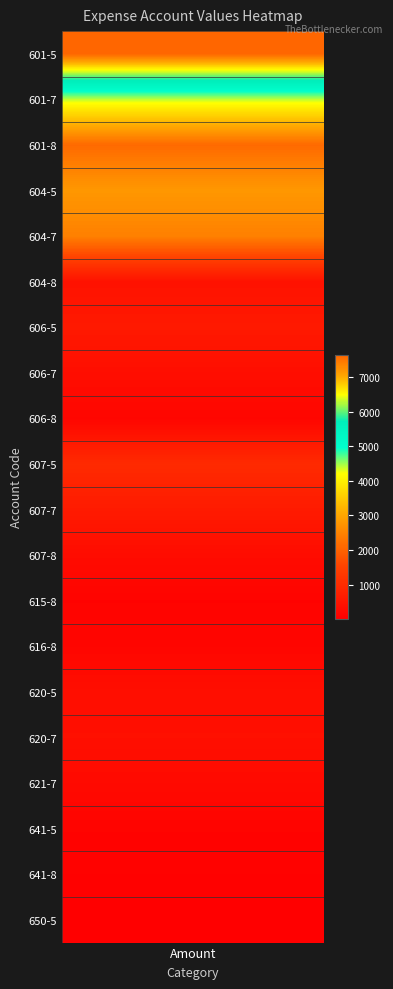

Rank the categories by value from lowest to highest.

650-5, 641-8, 615-8, 641-5, 606-8, 616-8, 621-7, 607-8, 606-7, 620-5, 620-7, 604-8, 606-5, 607-7, 607-5, 601-8, 604-7, 604-5, 601-7, 601-5